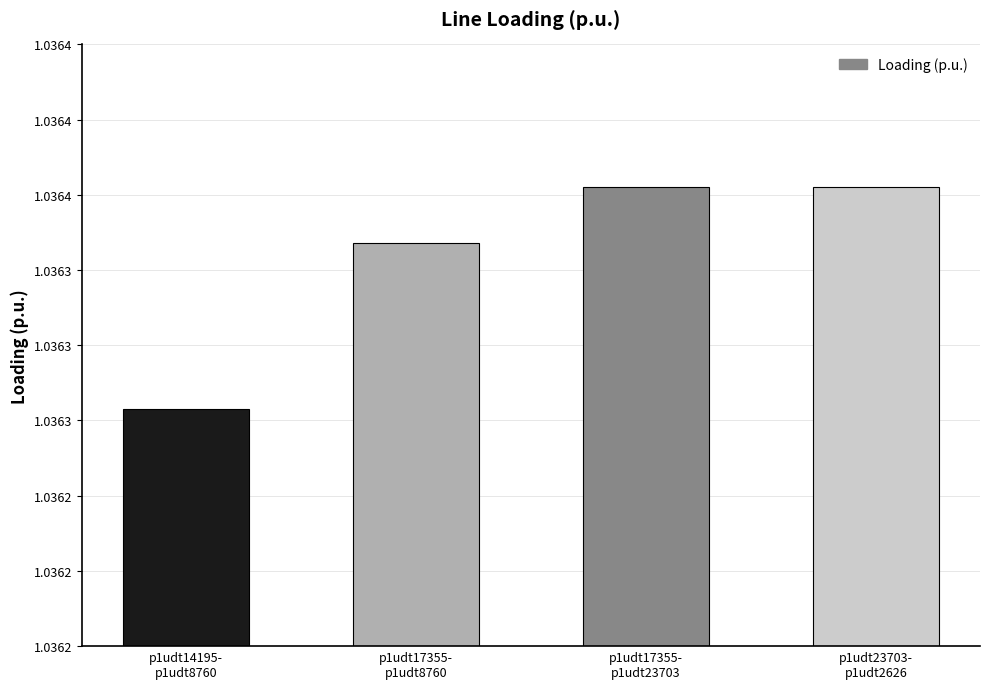

What is the value of the 4th bar from the left?

1.0